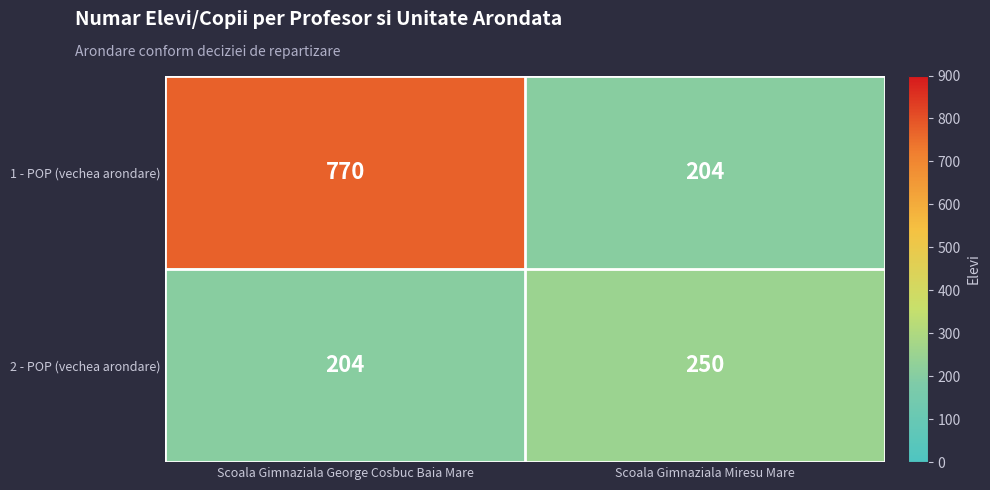

What is the total value across all series at Scoala Gimnaziala Miresu Mare?

454